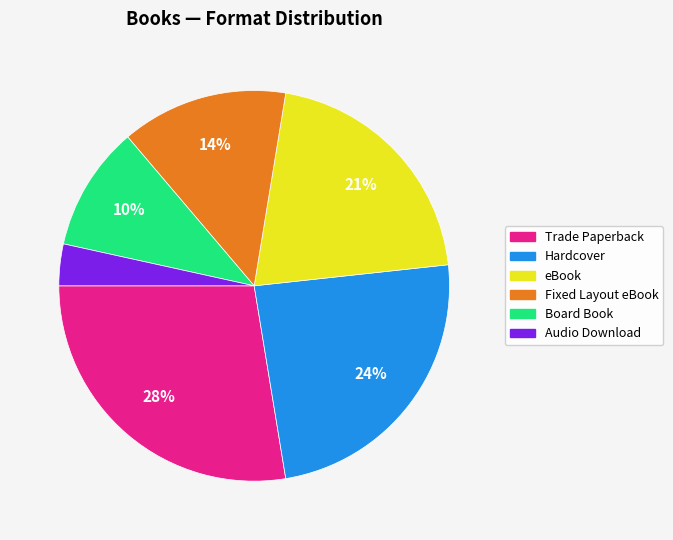

Combined, do Trade Paperback and eBook account for over 50%?

No